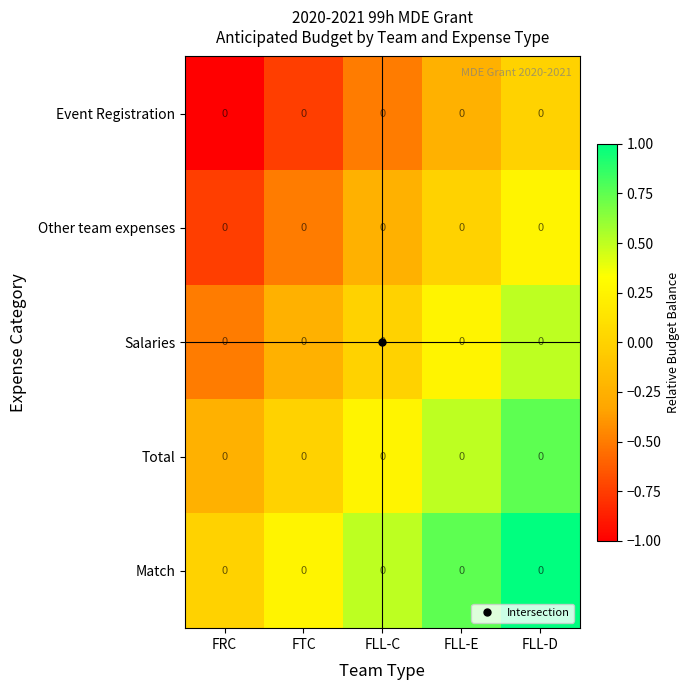

What is the smallest value displayed?

-1.0